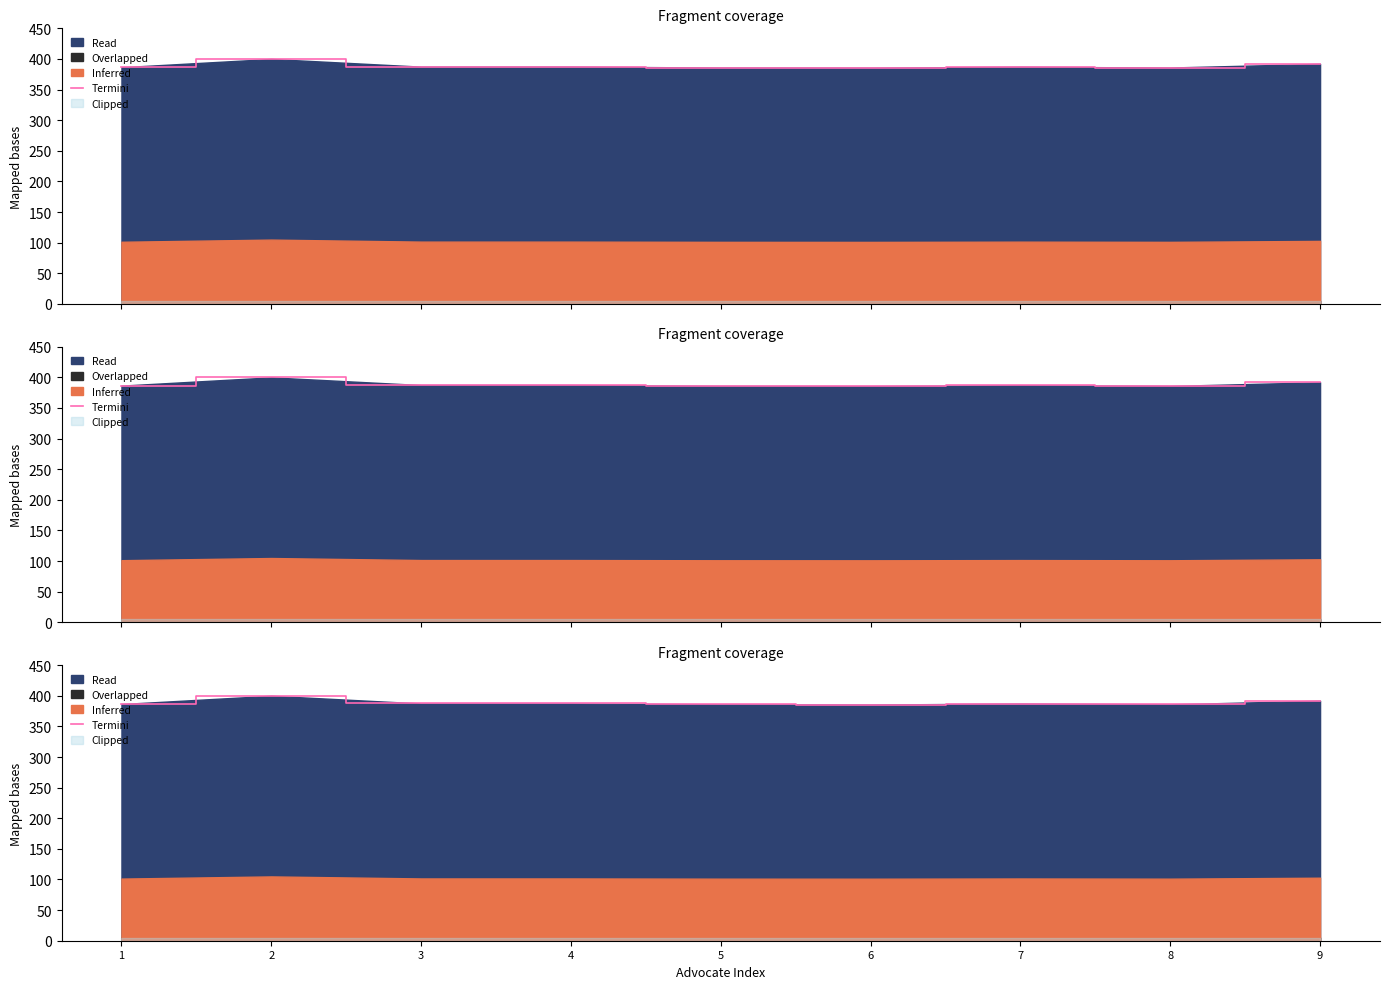

What is the change in value from 2 to 3?

-12.6